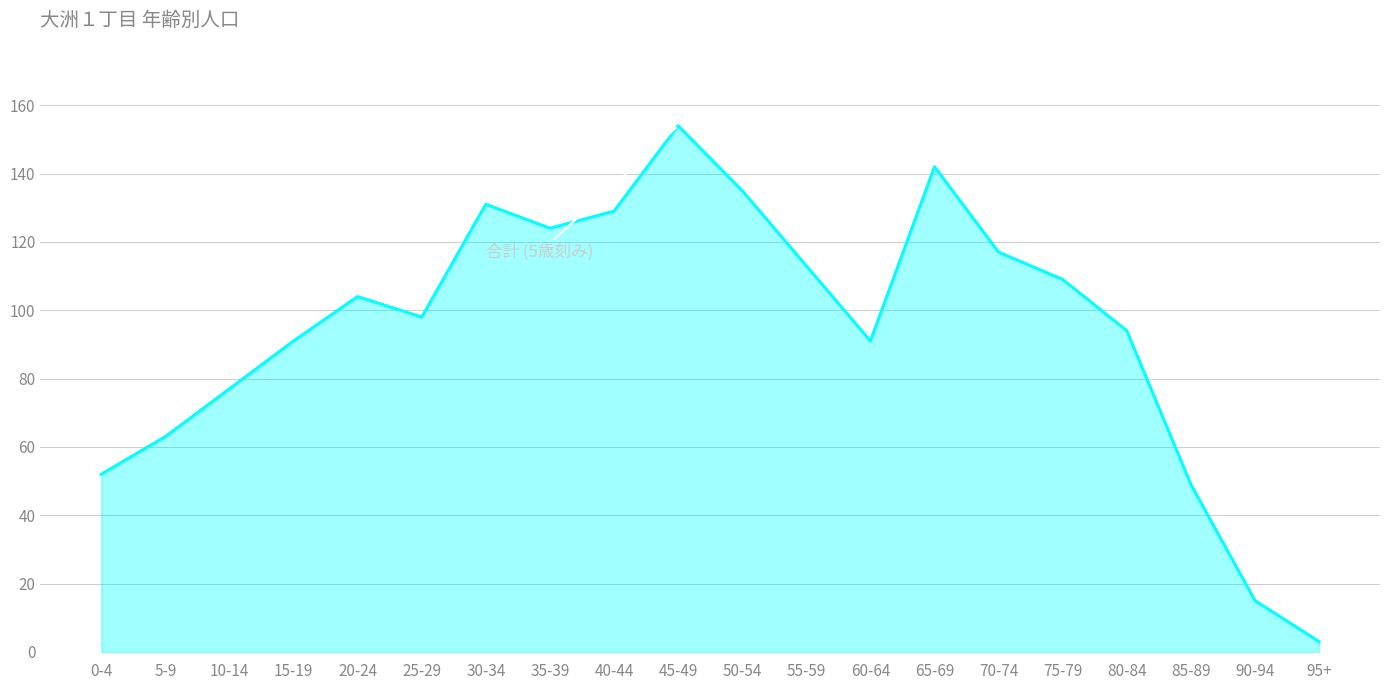

What value does the data have at 20-24, to the nearest 10?

100